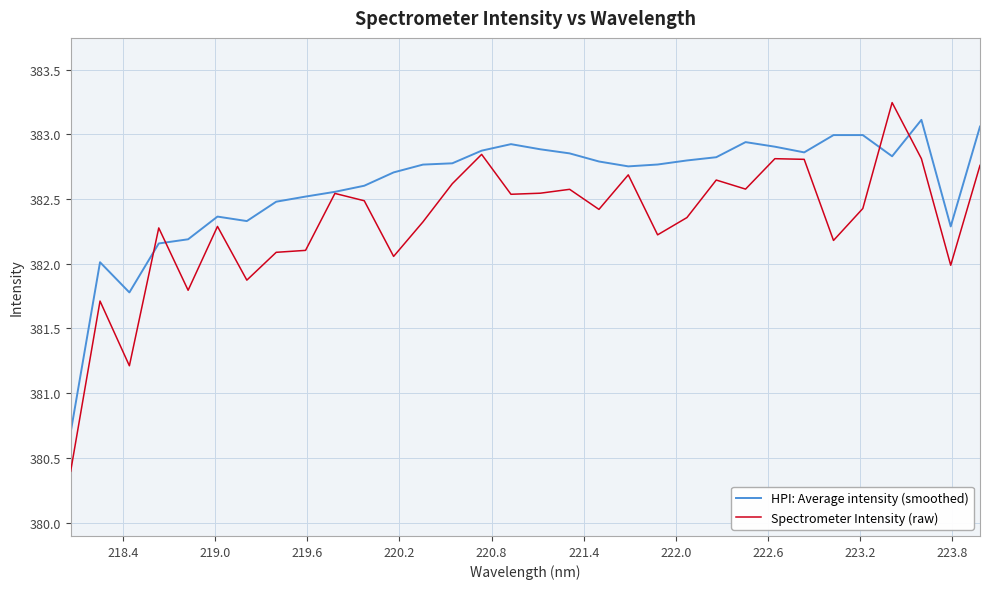

Rank the series by their average value, from lowest to highest.

Spectrometer Intensity (raw), HPI: Average intensity (smoothed)